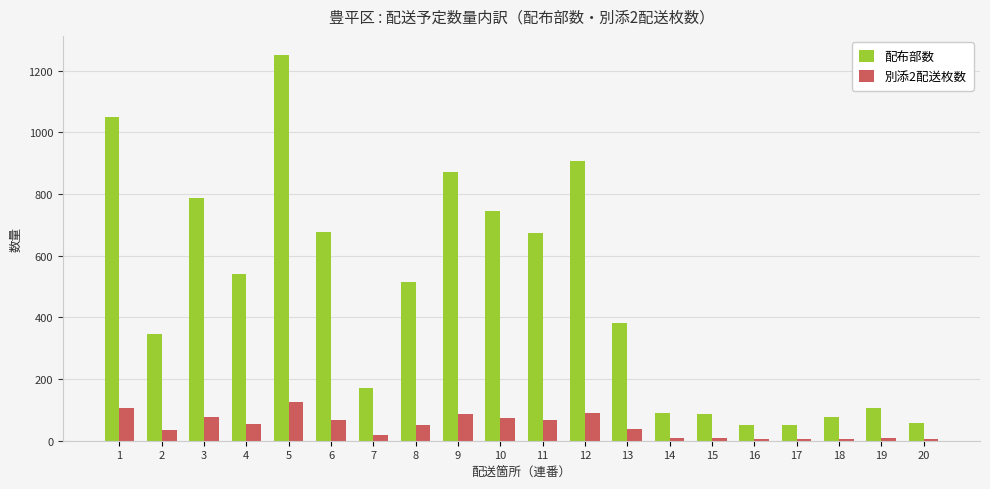

The value of 配布部数 at 16 is 51. True or false?

True